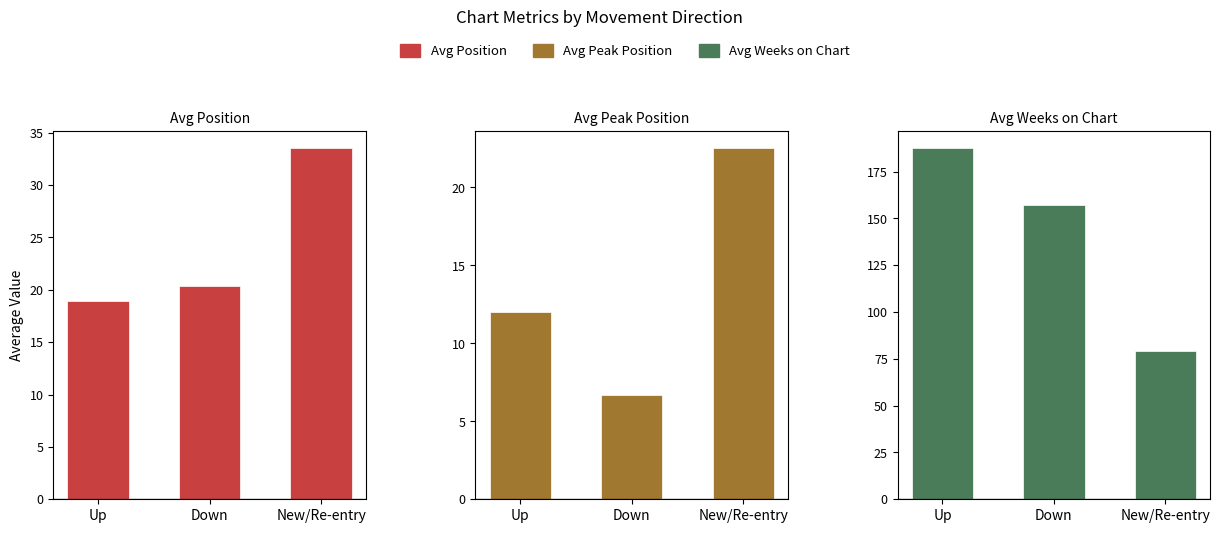

At which category is the sum across all series the highest?

Up